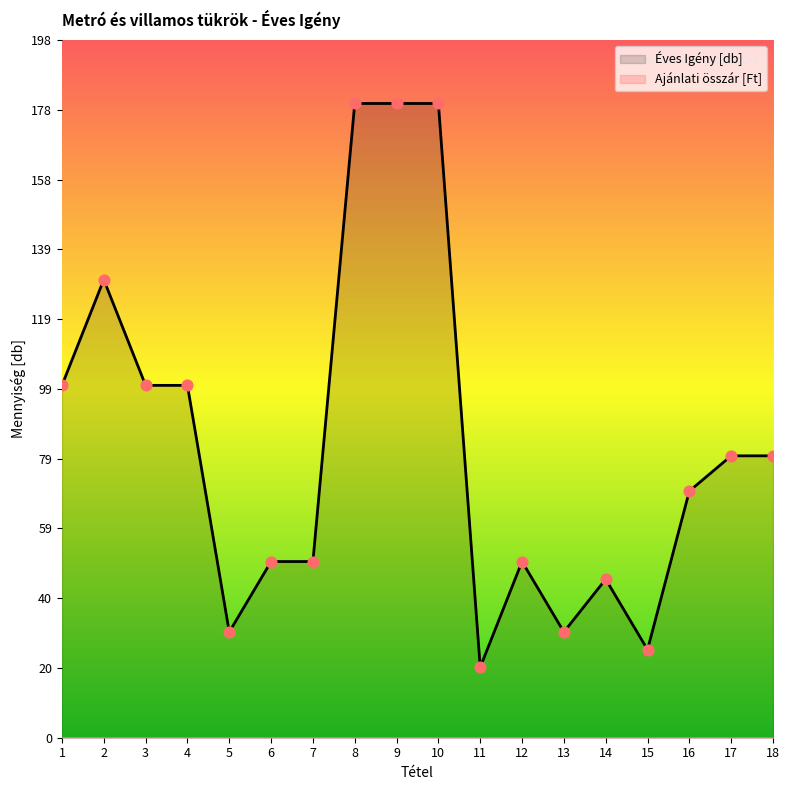

Which has a higher value, 11 or 15?

15